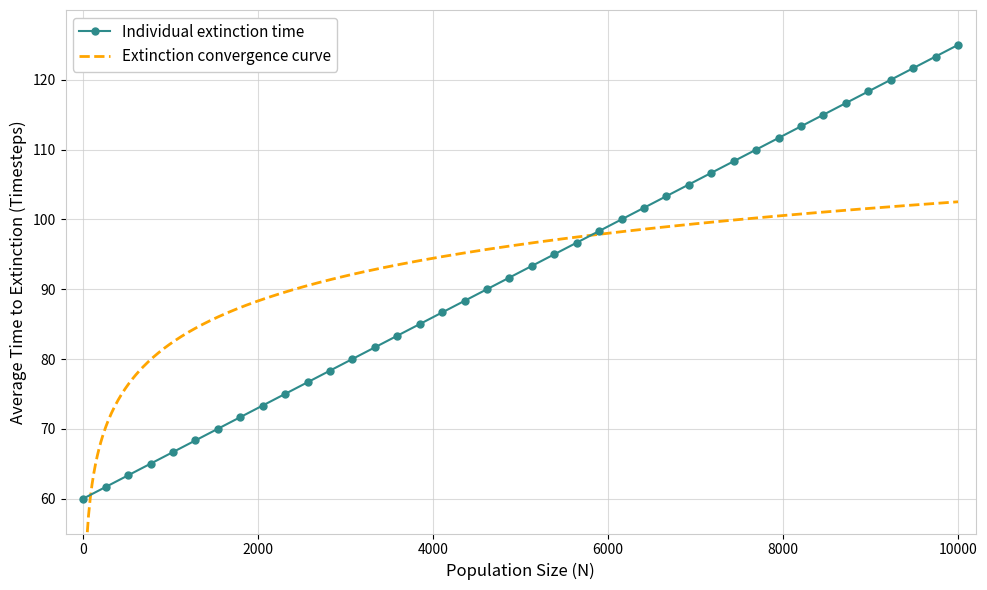

True or false: there are more than 2 points higher than both neighbors.

False